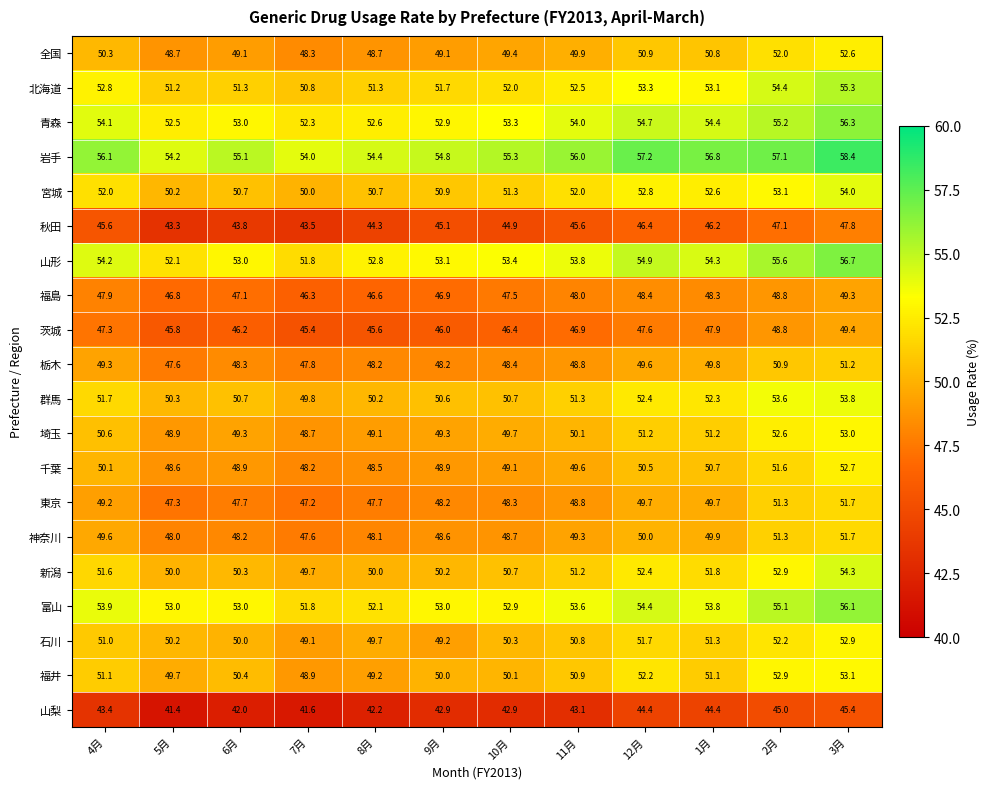

How many data points in 宮城 are less than 52?

6